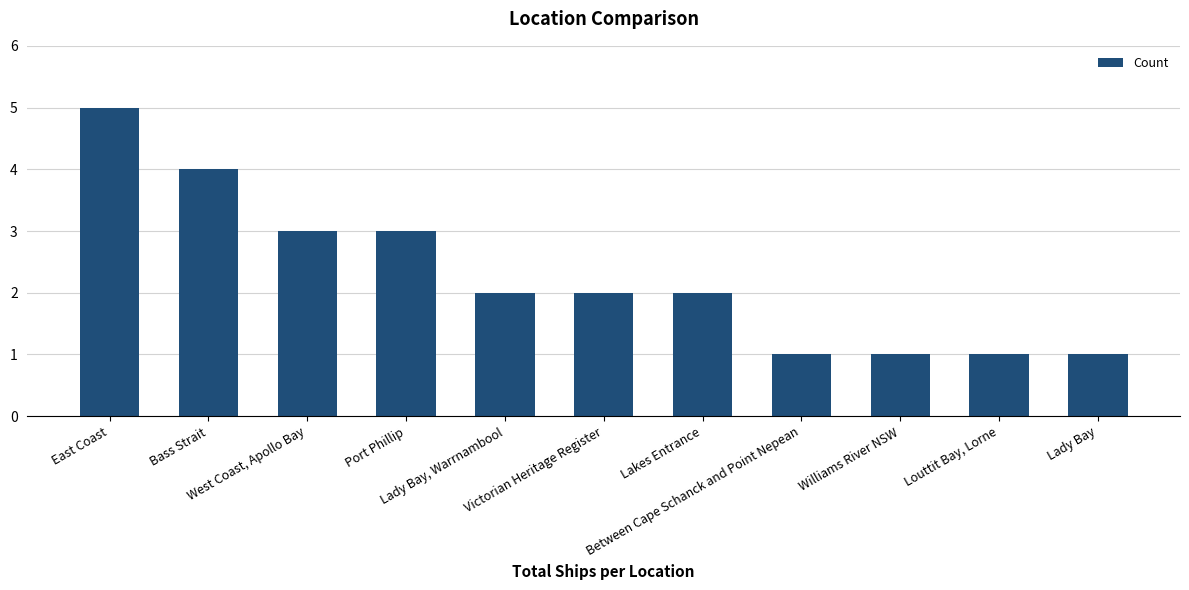

What is the difference between the values at Bass Strait and West Coast, Apollo Bay?

1